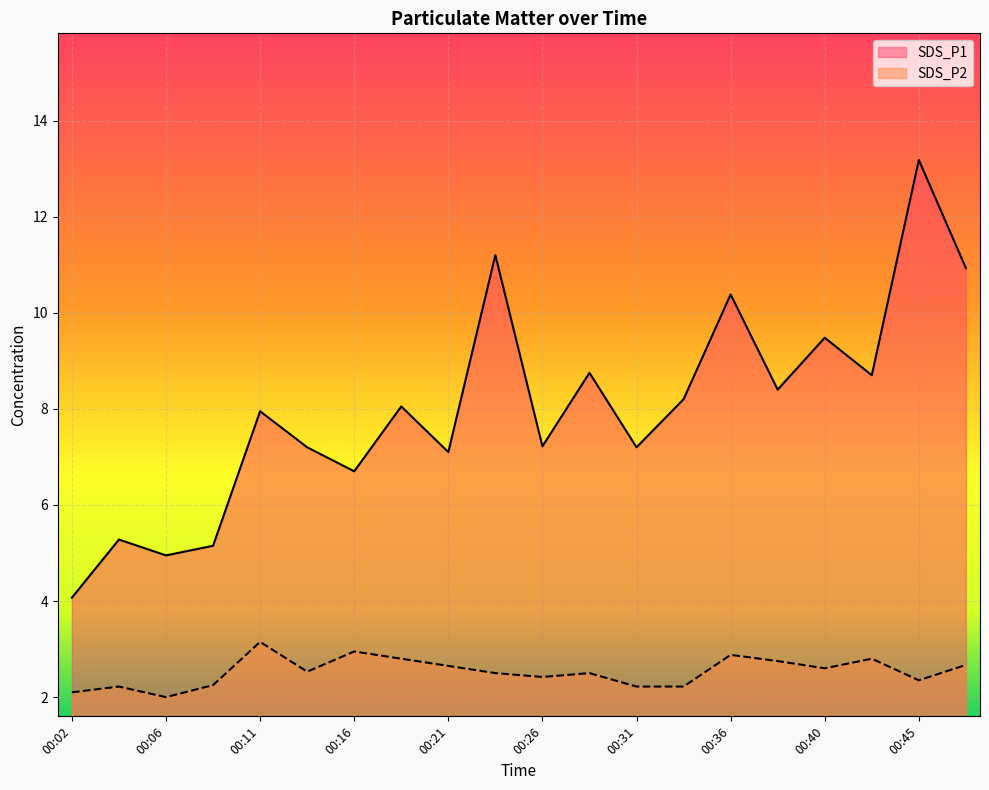

How many lines are shown in the chart?

2